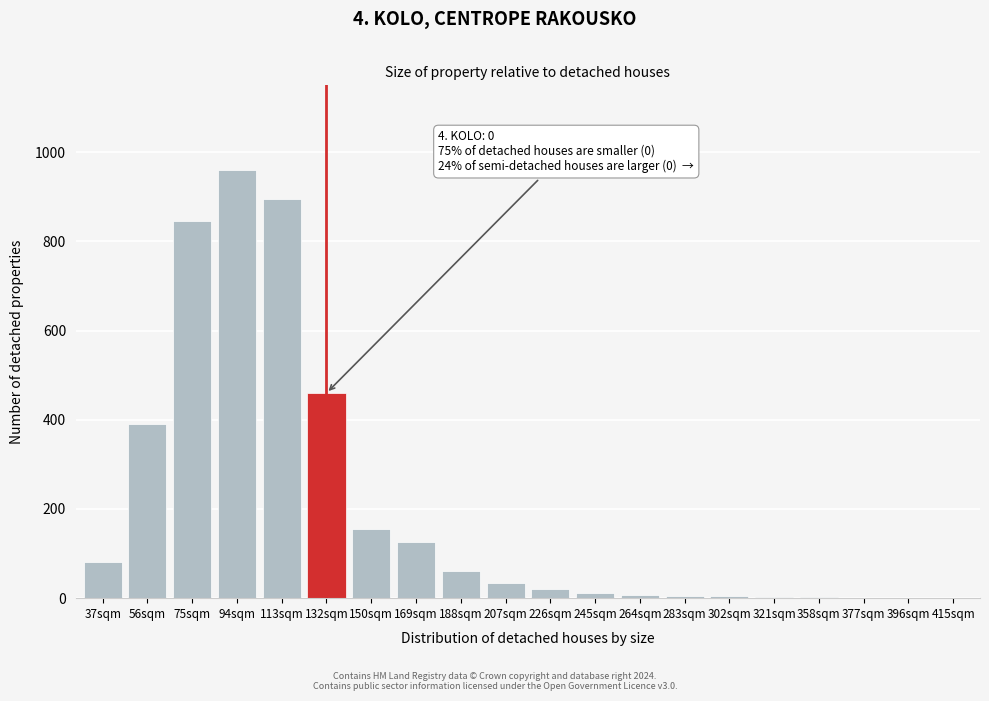

What is the sum of all values?

4062